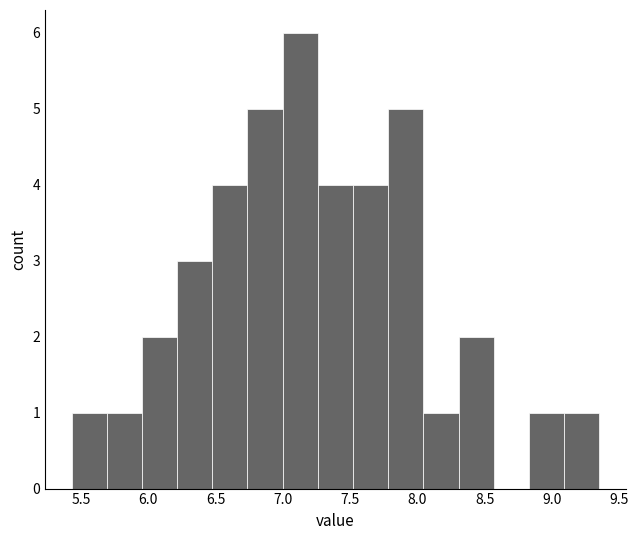

Reading left to right, transcribe this chart: for each bar, give the range it covers on the x-axis and its height. Neither the bar edges nor the heights are printed on the chart, so give them approximately, as read against the axes.

5.45 to 5.70: 1
5.70 to 5.95: 1
5.95 to 6.20: 2
6.20 to 6.50: 3
6.50 to 6.75: 4
6.75 to 7.00: 5
7.00 to 7.25: 6
7.25 to 7.50: 4
7.50 to 7.80: 4
7.80 to 8.05: 5
8.05 to 8.30: 1
8.30 to 8.55: 2
8.55 to 8.85: 0
8.85 to 9.10: 1
9.10 to 9.35: 1